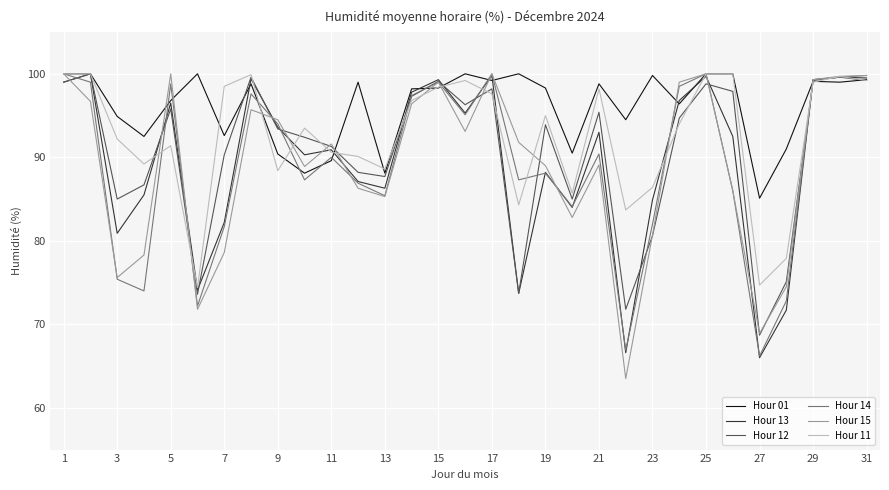

Which series has the largest total across all categories?

Hour 01